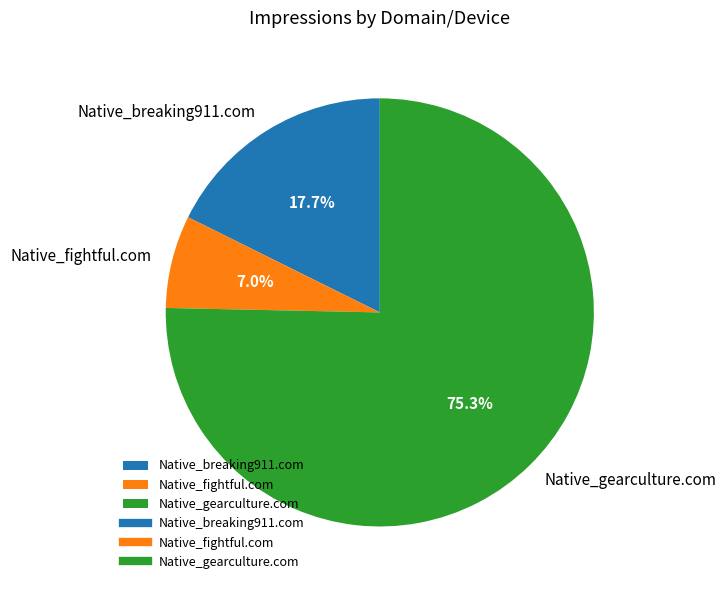

Between Native_gearculture.com and Native_breaking911.com, which is larger?

Native_gearculture.com